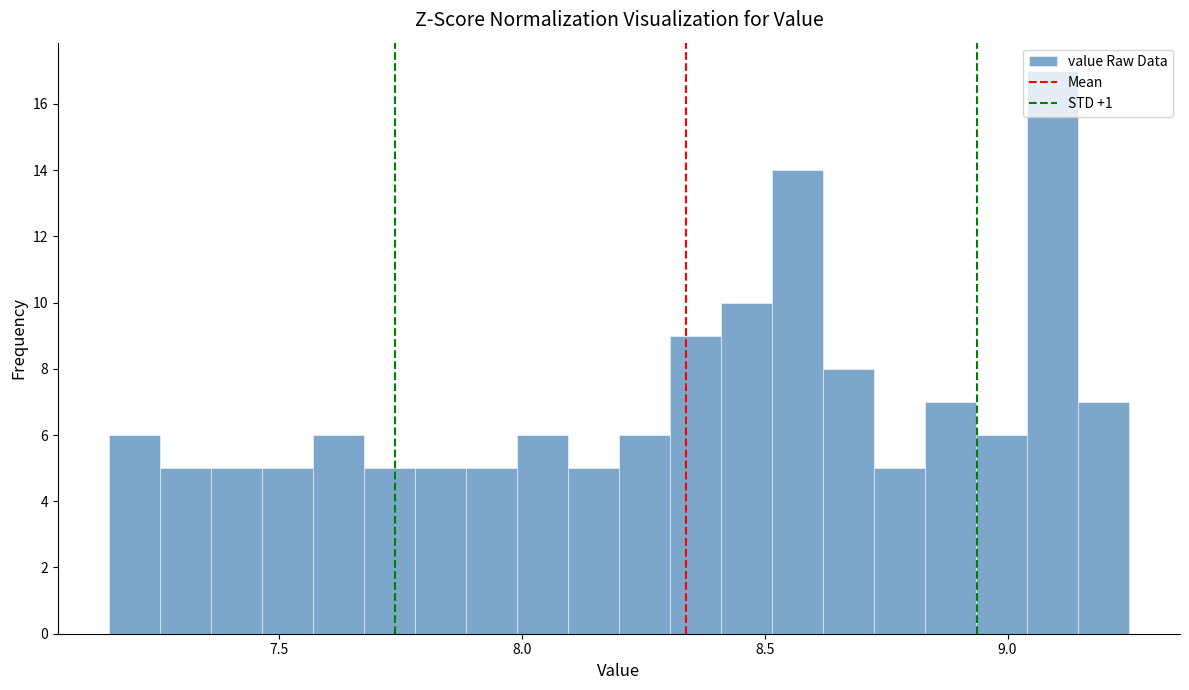

Around what value on the x-axis is the tallest bar? Give the approximate position of its centre, as read against the axis.

9.10